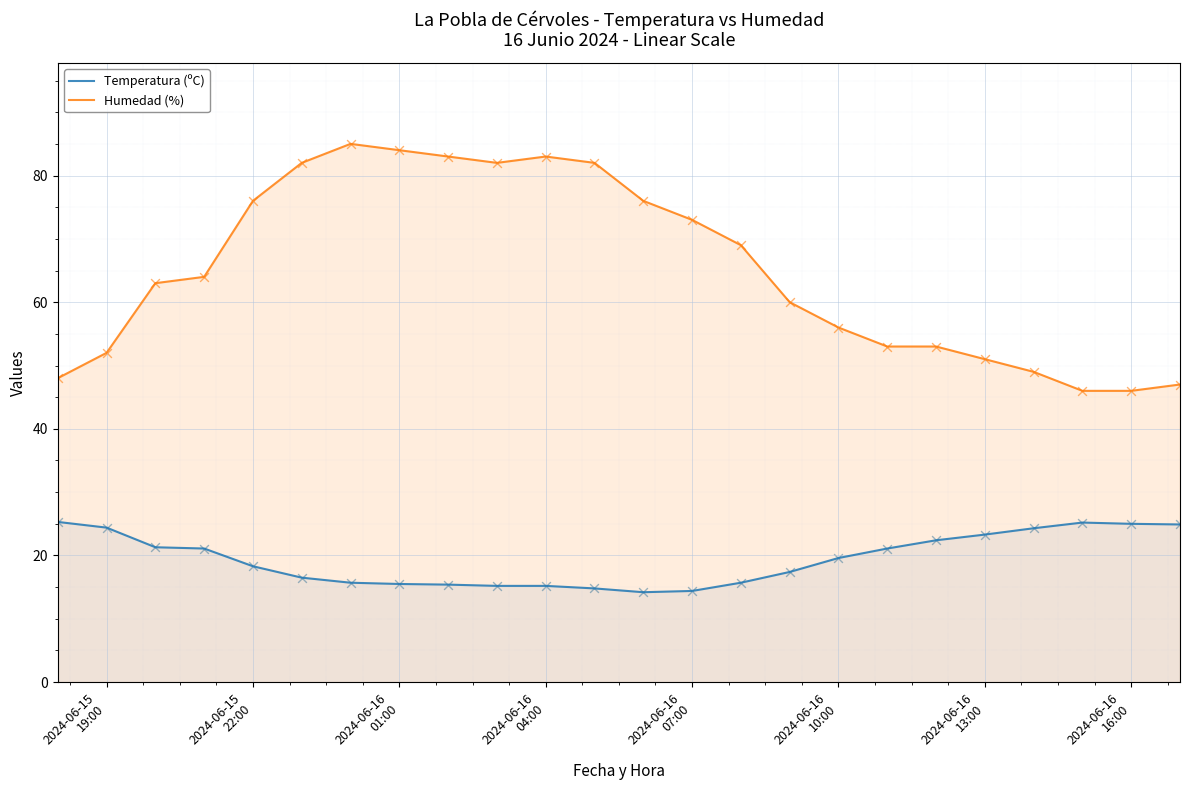

Which series reaches the minimum Y coordinate?

Temperatura (ºC)